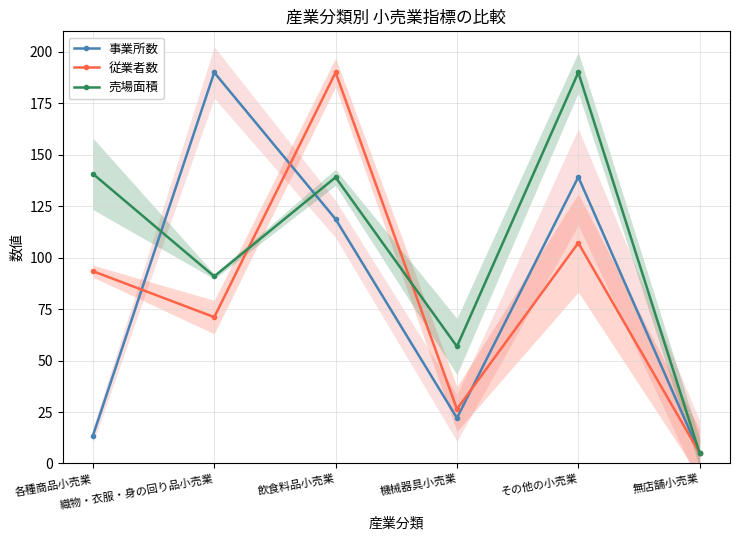

Does the chart display data point markers on the line(s)?

Yes